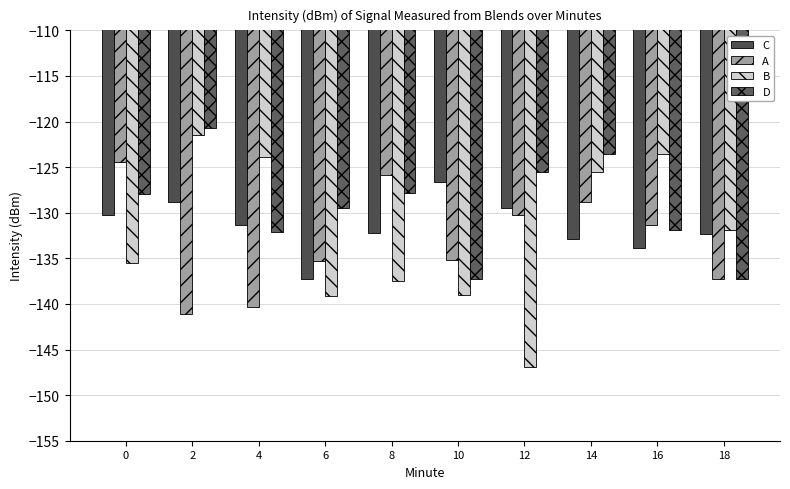

Which category has the highest value across all series?

2